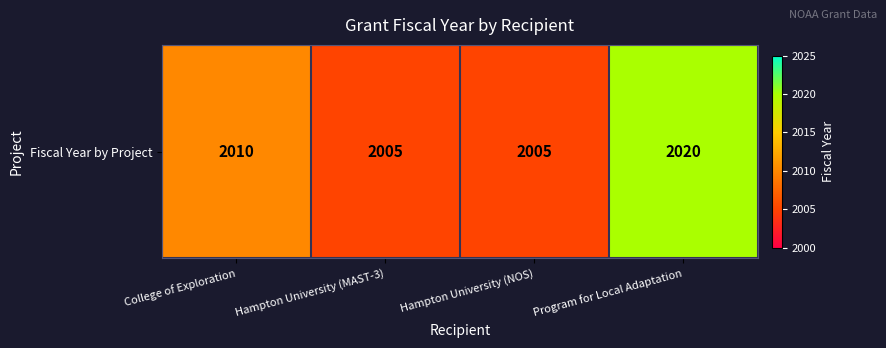

Which has a higher value, Program for Local Adaptation or Hampton University (NOS)?

Program for Local Adaptation